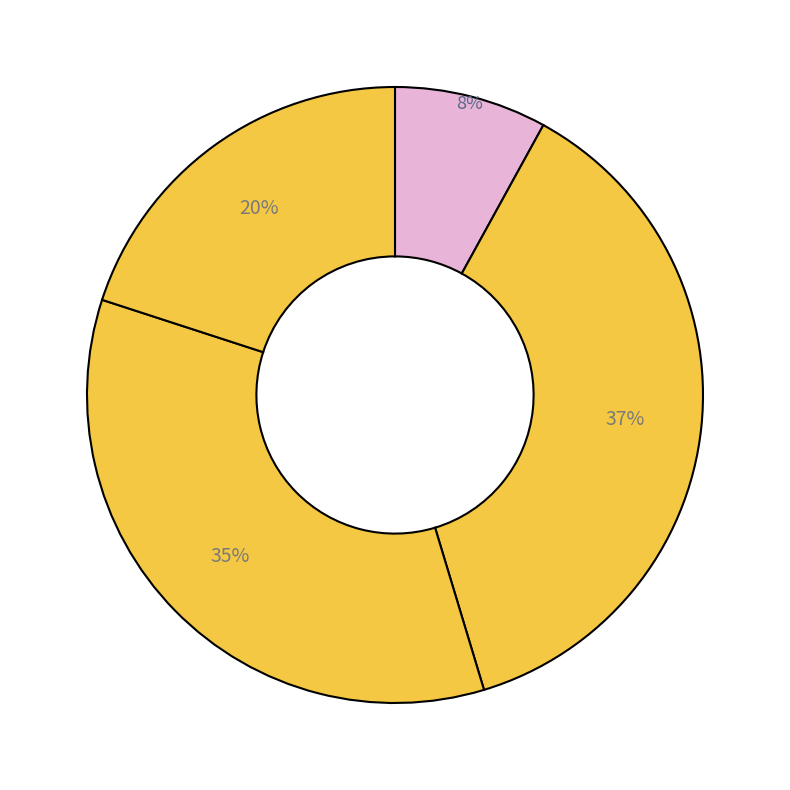

Rank the categories by value from highest to lowest.

Q2, Q3, Q4, Q1